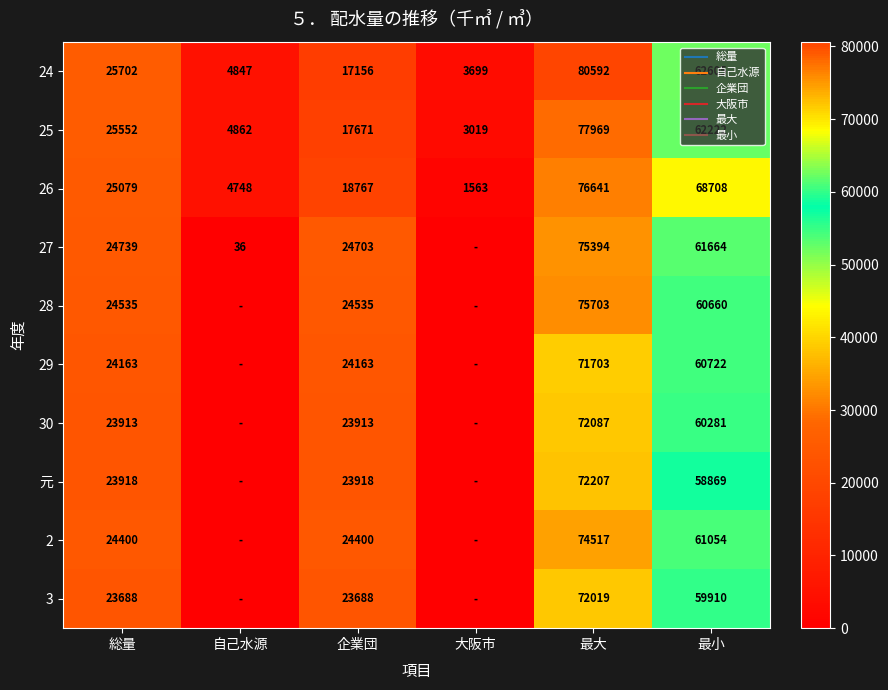

The value of 24 at 総量 is 17106. True or false?

False